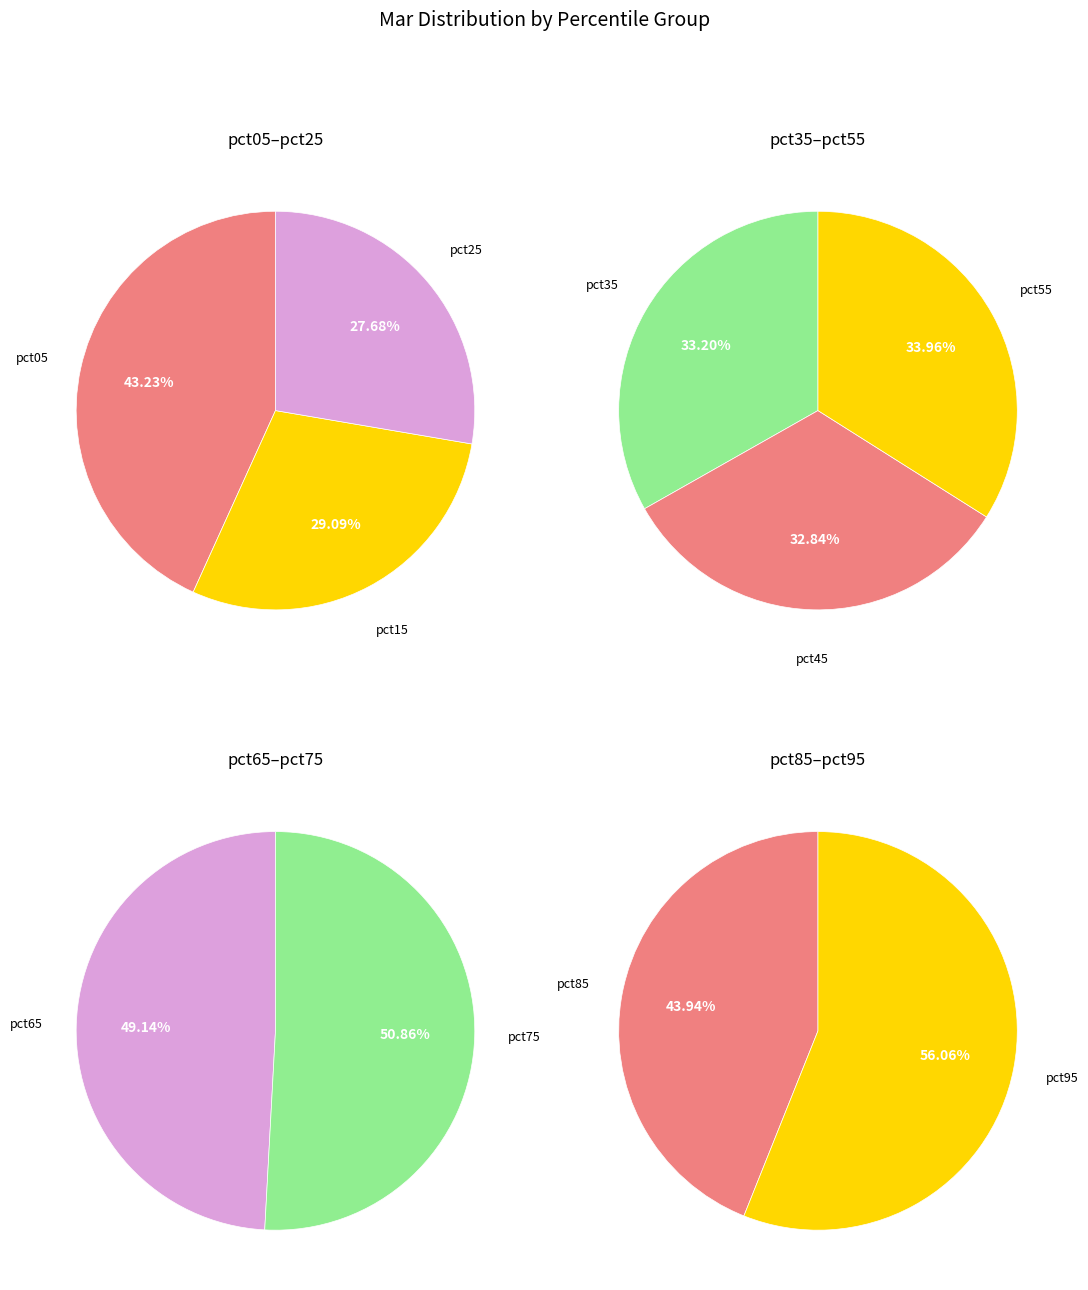

Count the number of slices in the pie.

10